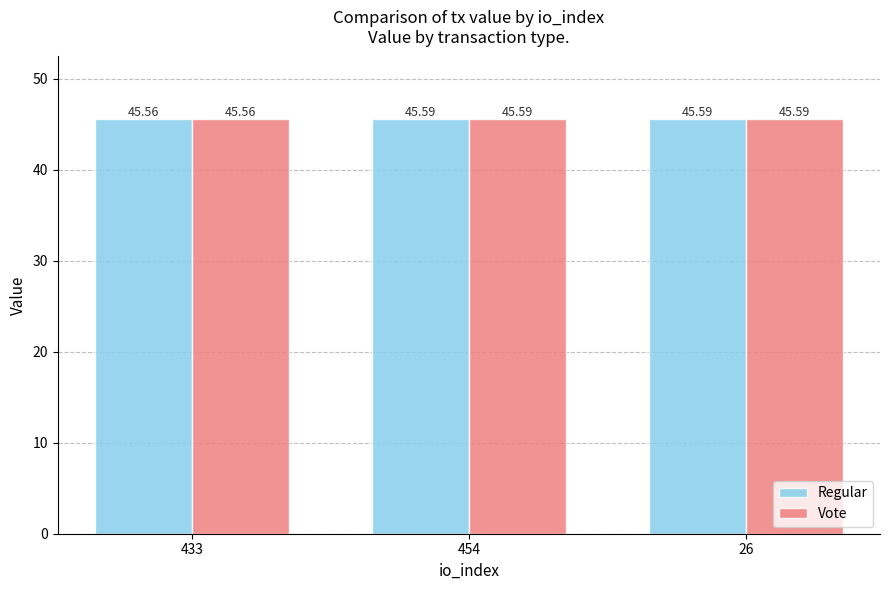

What is the average value of the Regular series?

45.6